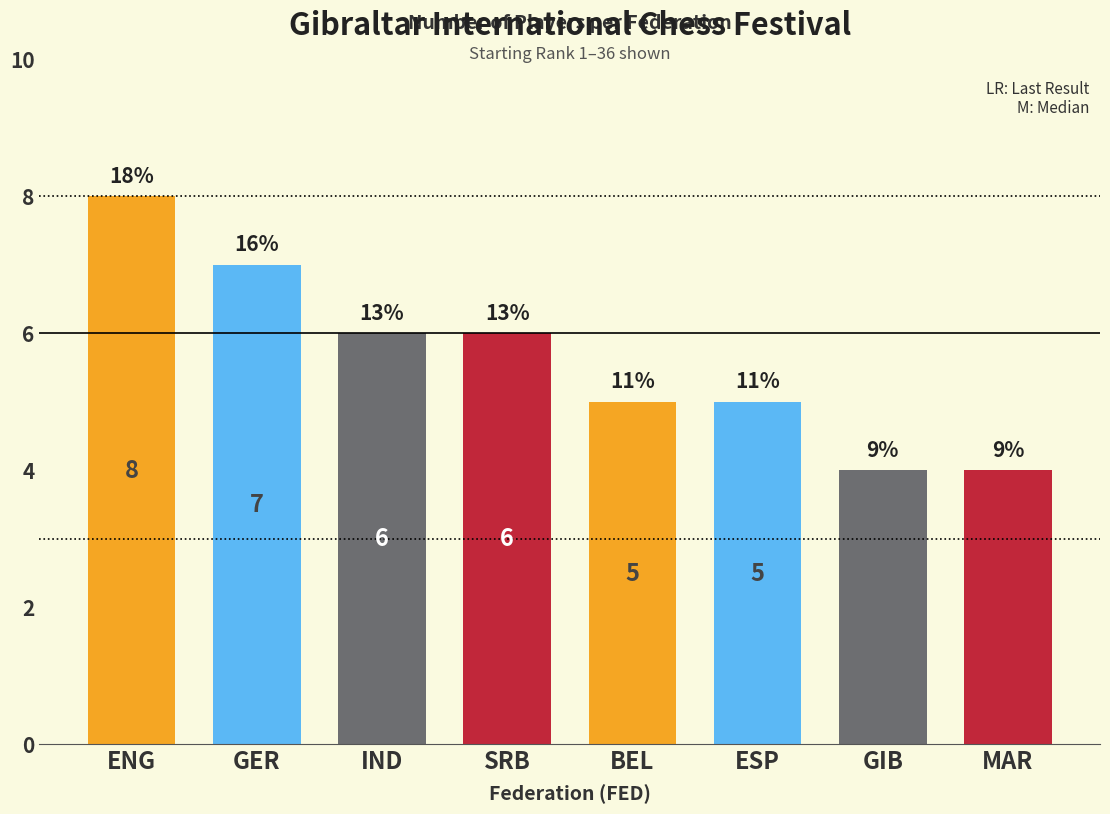

What is the label of the 2nd bar from the left?

GER